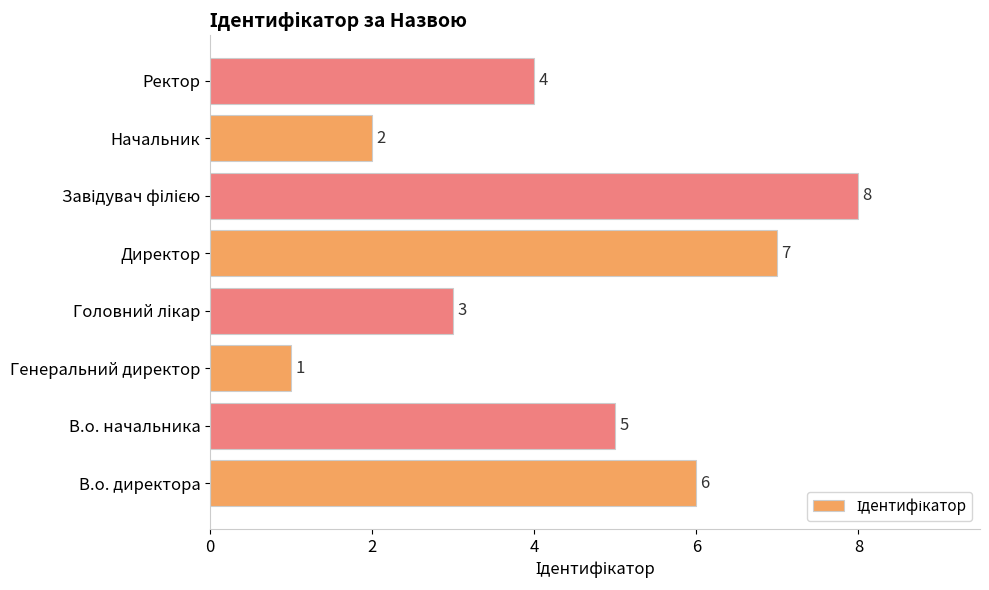

At which category does the chart reach its minimum across all series?

Генеральний директор